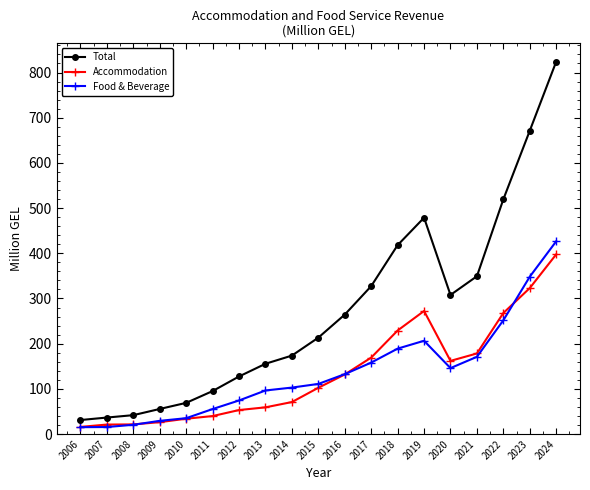

Which series changed the most between 2010 and 2017?

Total